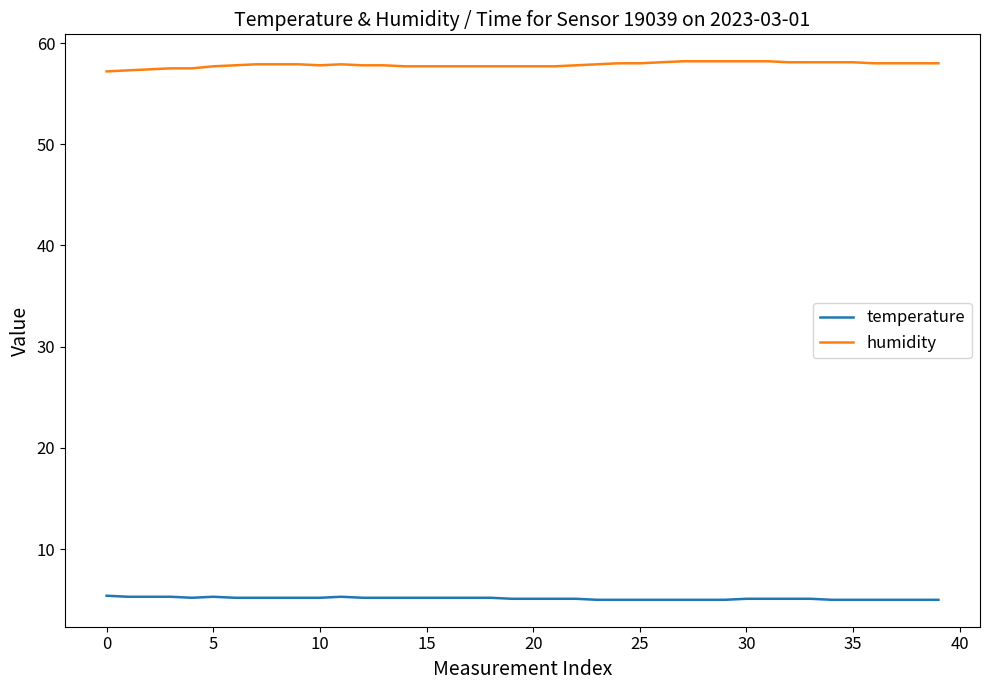

What is the maximum value shown in the chart?

58.2